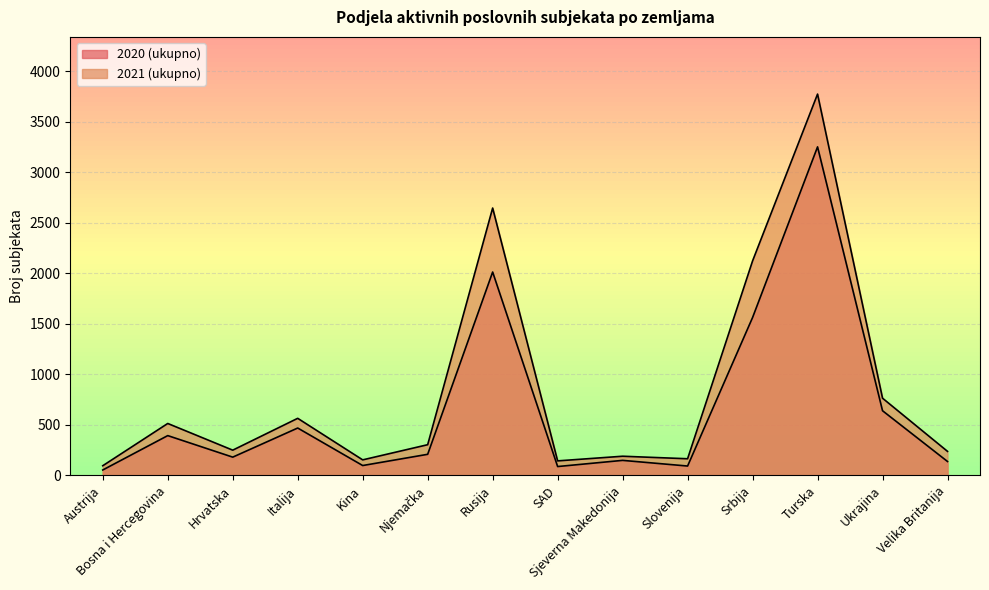

How many interior local valleys does the 2021 (ukupno) series have?

4